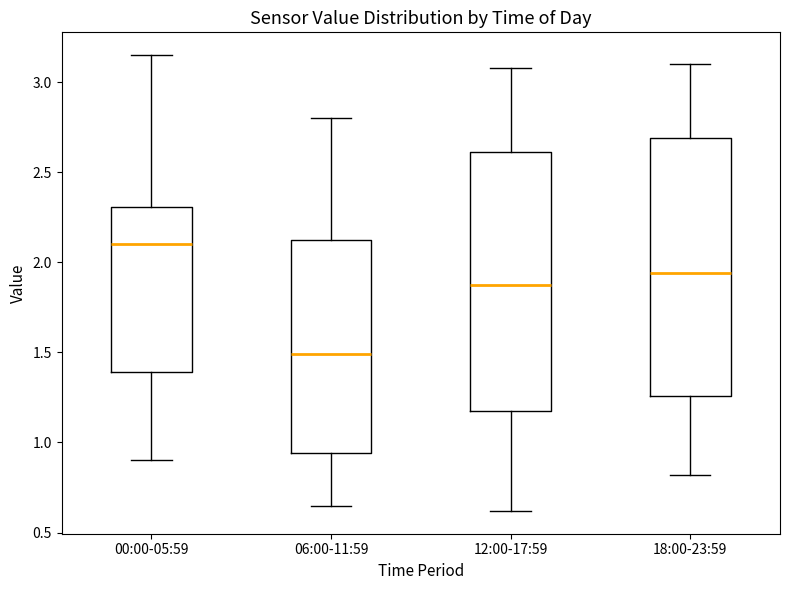

Where is the lower edge of the box for 12:00-17:59 on the y-axis? The values are not printed on the chart, so give them approximately, as read against the axis.

1.15